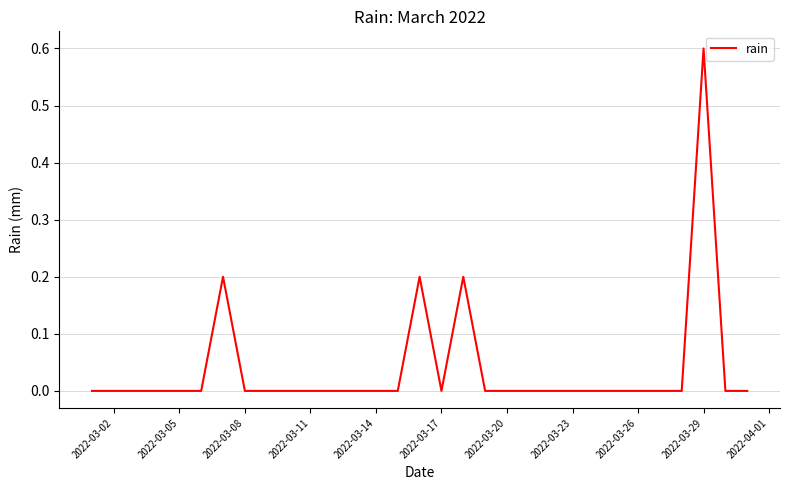

What is the difference between the maximum and minimum values?

0.6